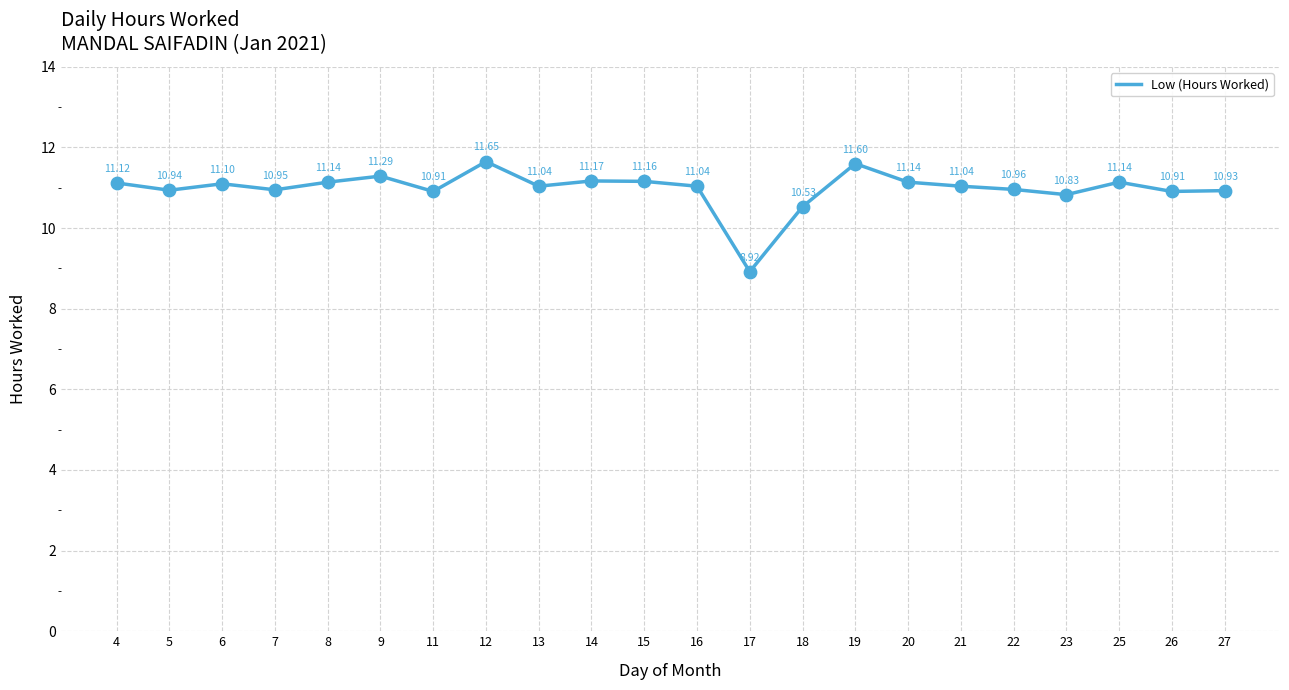

What is the change in value from 4 to 12?

+0.5